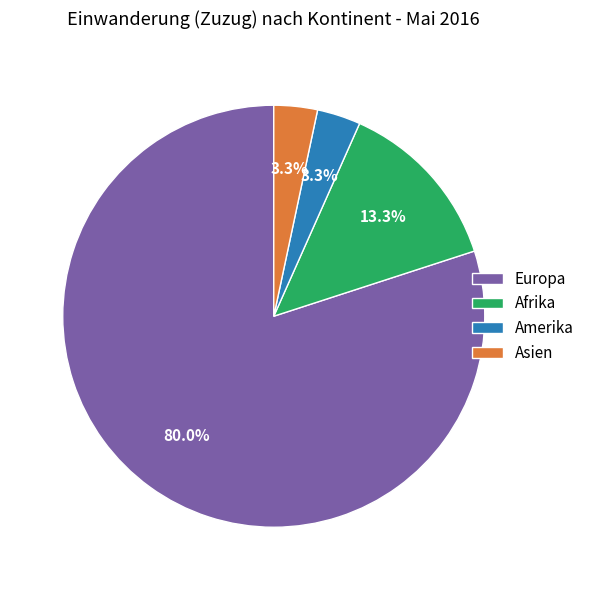

What is the largest slice in the pie chart?

Europa